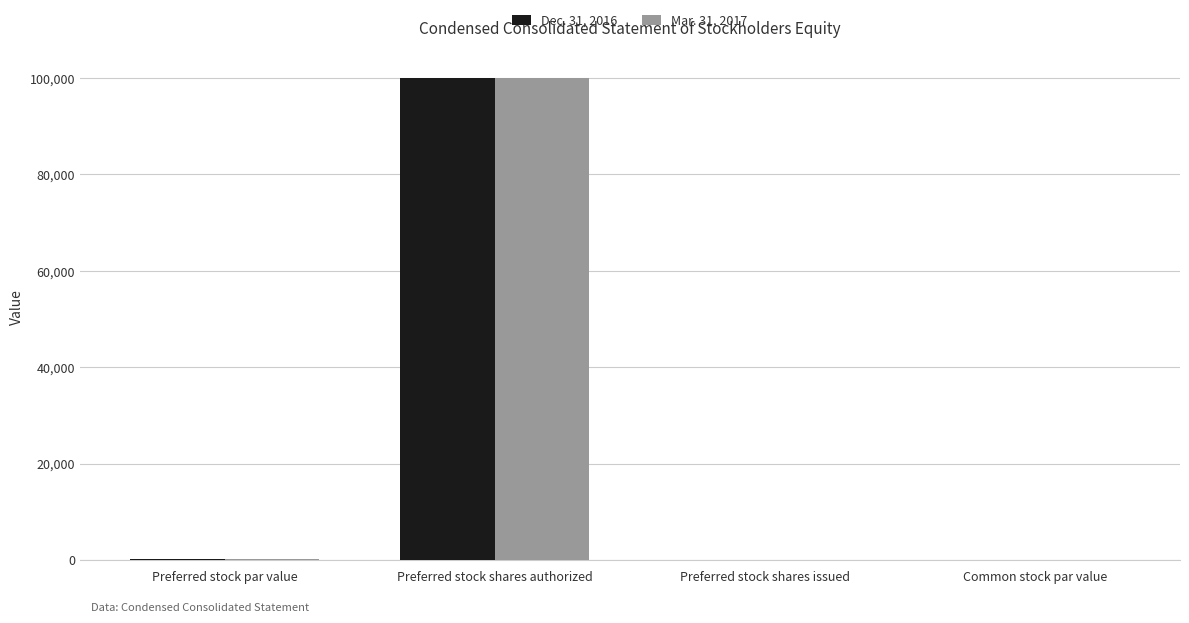

Which category has the highest value across all series?

Preferred stock shares authorized